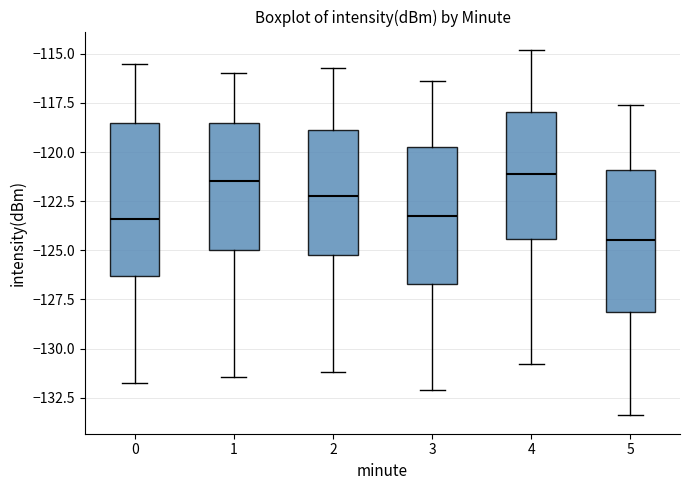

Reading left to right, read every box against the y-axis: the position of its median line, the range the box covers, and the ends of its whiskers. The values are not printed on the chart, so give them approximately, as read against the axis.

0: median -123.5, box -126.5 to -118.5, whiskers -132.0 to -115.5
1: median -121.5, box -125.0 to -118.5, whiskers -131.5 to -116.0
2: median -122.0, box -125.0 to -119.0, whiskers -131.0 to -115.5
3: median -123.0, box -126.5 to -119.5, whiskers -132.0 to -116.5
4: median -121.0, box -124.5 to -118.0, whiskers -131.0 to -115.0
5: median -124.5, box -128.0 to -121.0, whiskers -133.5 to -117.5